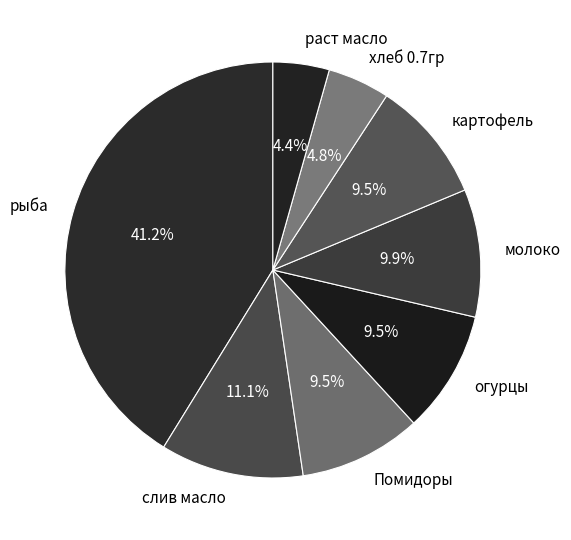

To the nearest percent, what is the combined percentage of огурцы and раст масло?

14%